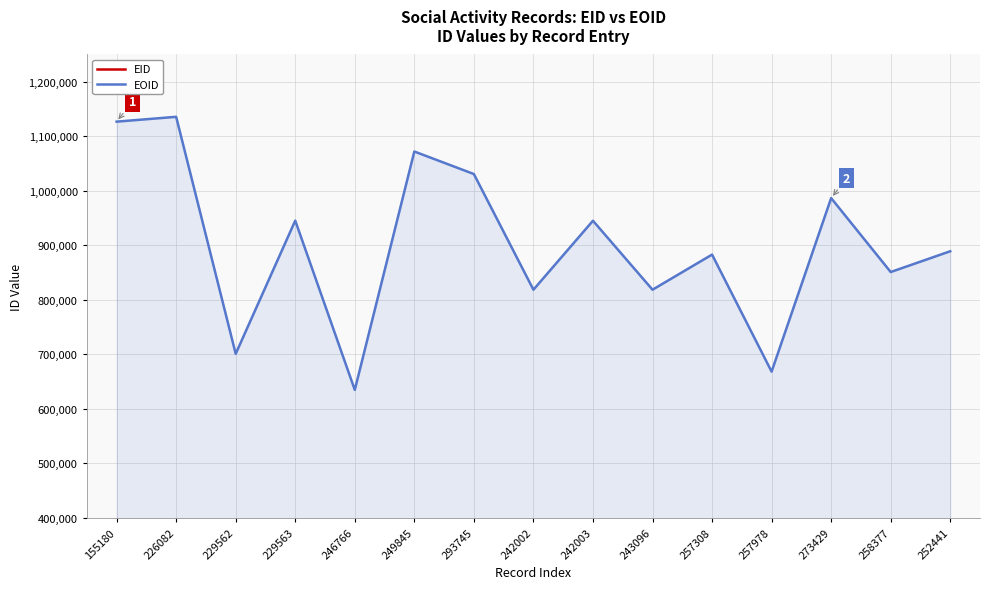

Rank the categories by EID value from highest to lowest.

293745, 273429, 258377, 257978, 257308, 252441, 249845, 246766, 243096, 242003, 242002, 229563, 229562, 226082, 155180